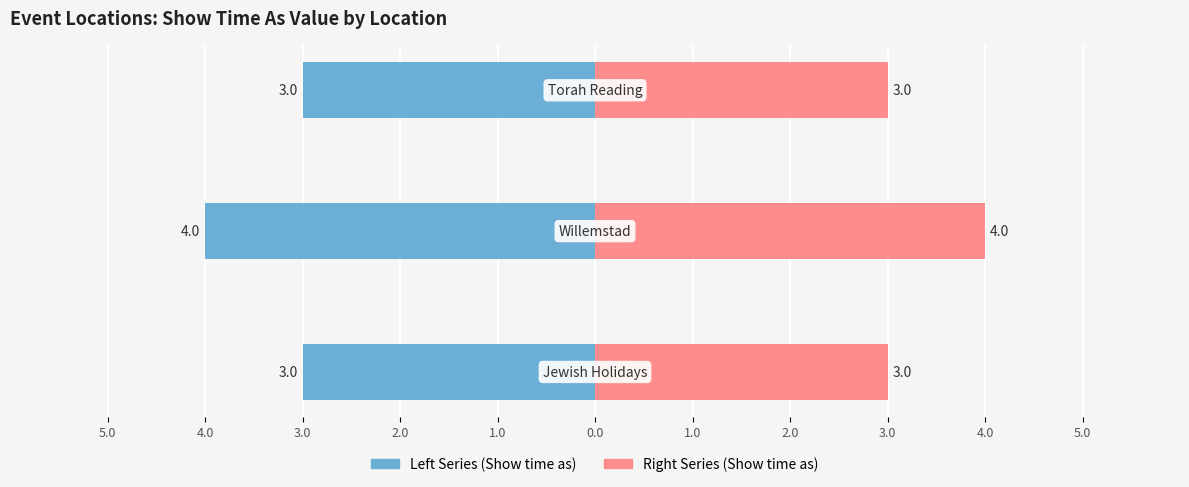

Reading left to right, extract all data points from this chart.

Left Series (Show time as): 5.0=-3	4.0=-4	3.0=-3
Right Series (Show time as): 5.0=3	4.0=4	3.0=3